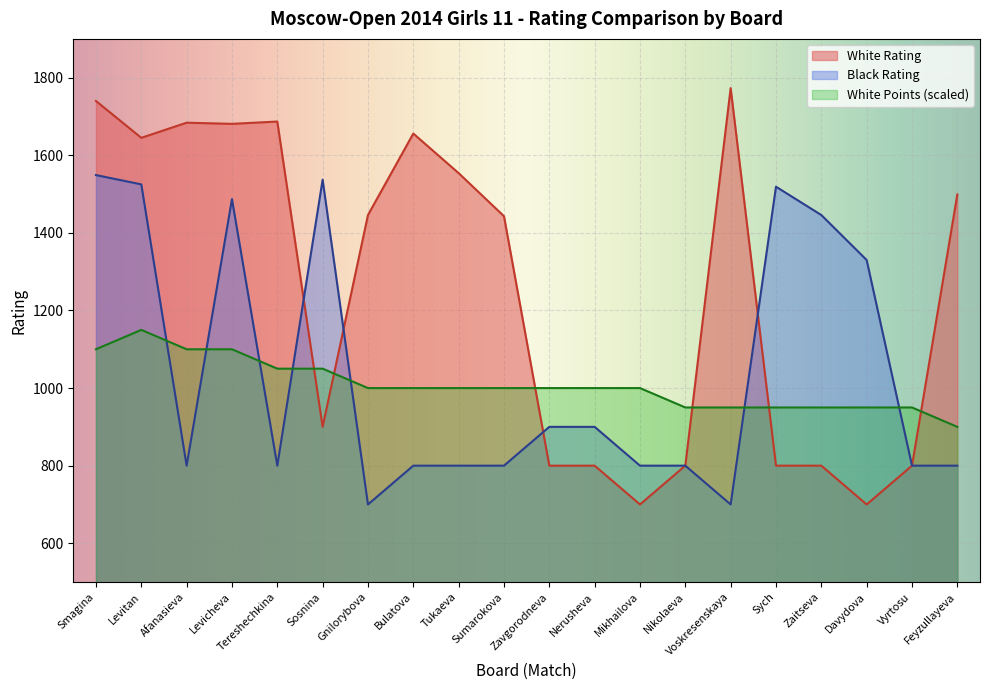

What is the label of the 1st point from the left?

Smagina